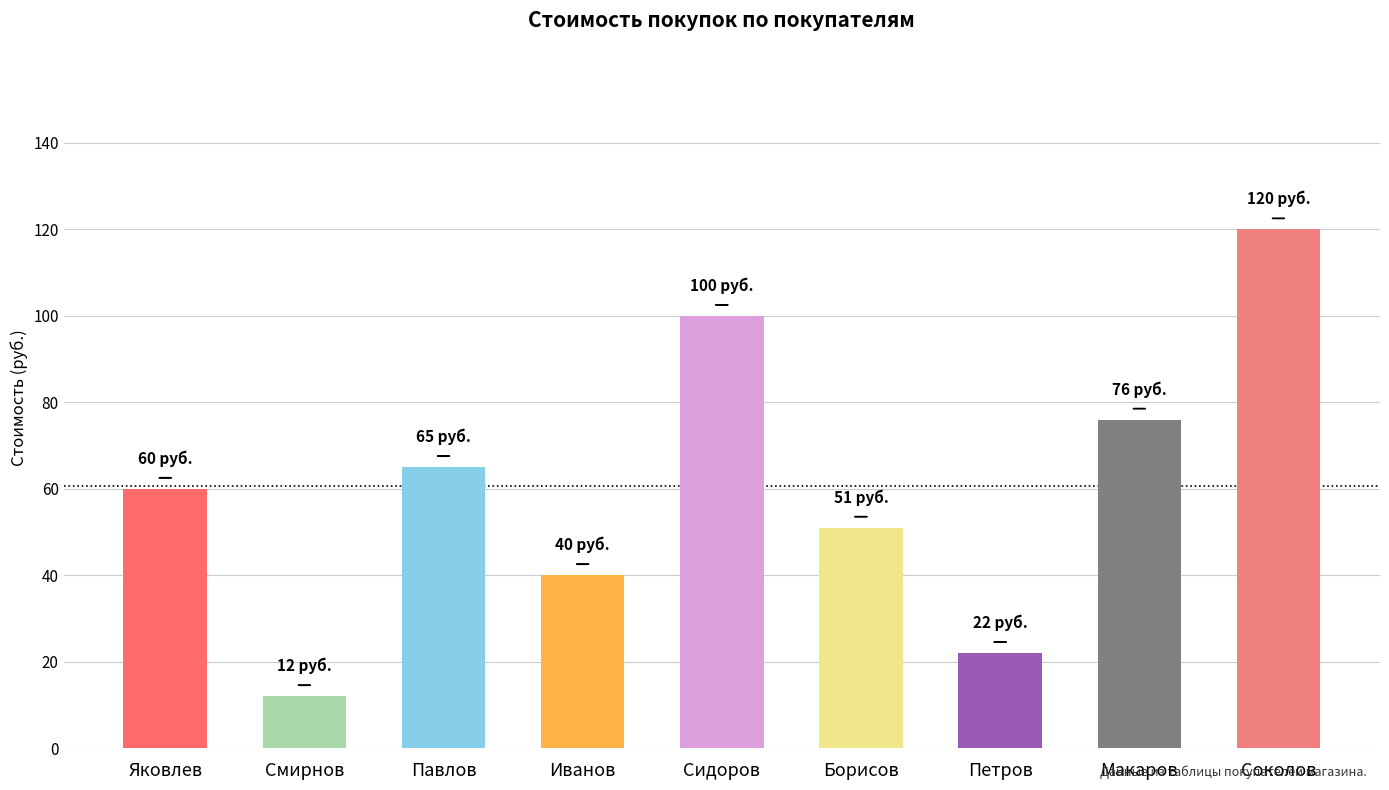

List the labels in order of value, largest first.

Соколов, Сидоров, Макаров, Павлов, Яковлев, Борисов, Иванов, Петров, Смирнов